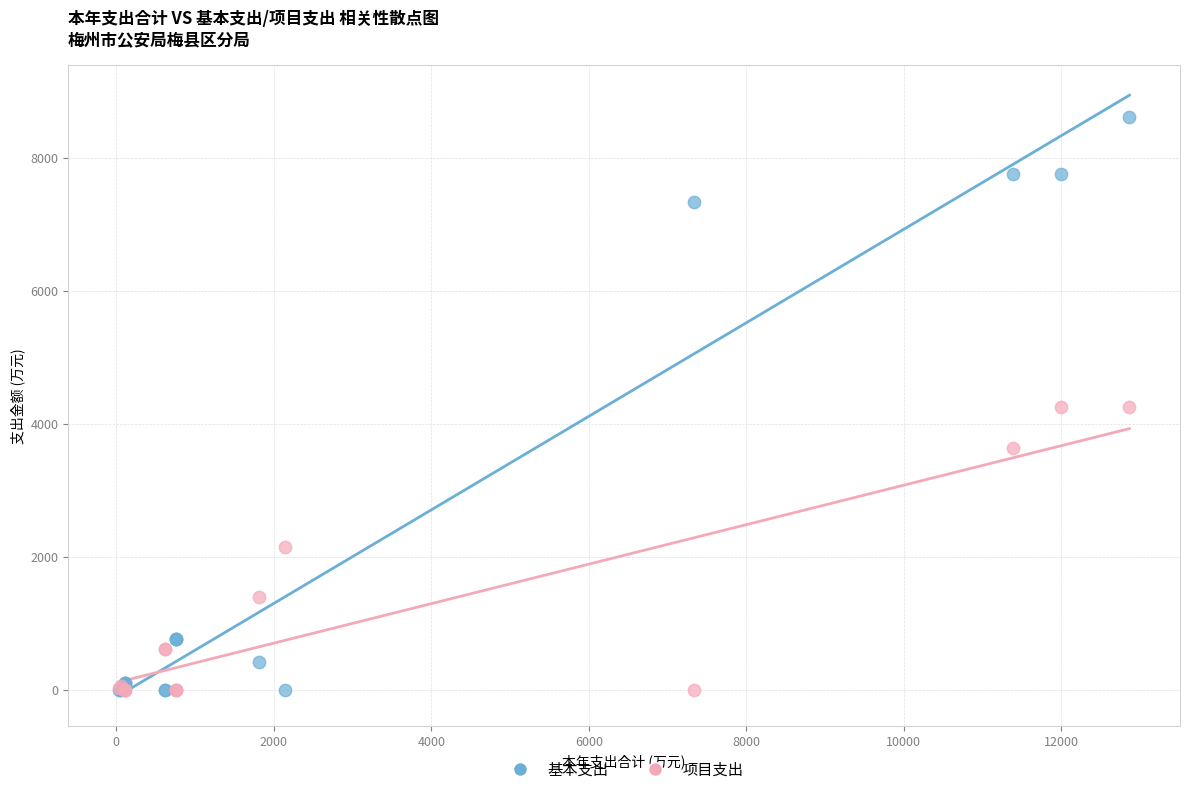

What are all the series names shown in the legend?

基本支出, 项目支出